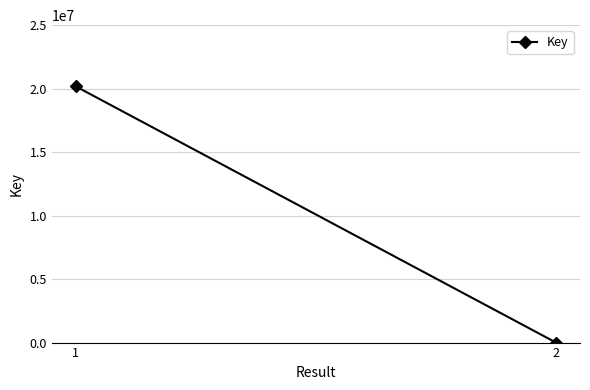

Which has a higher value, 2 or 1?

1